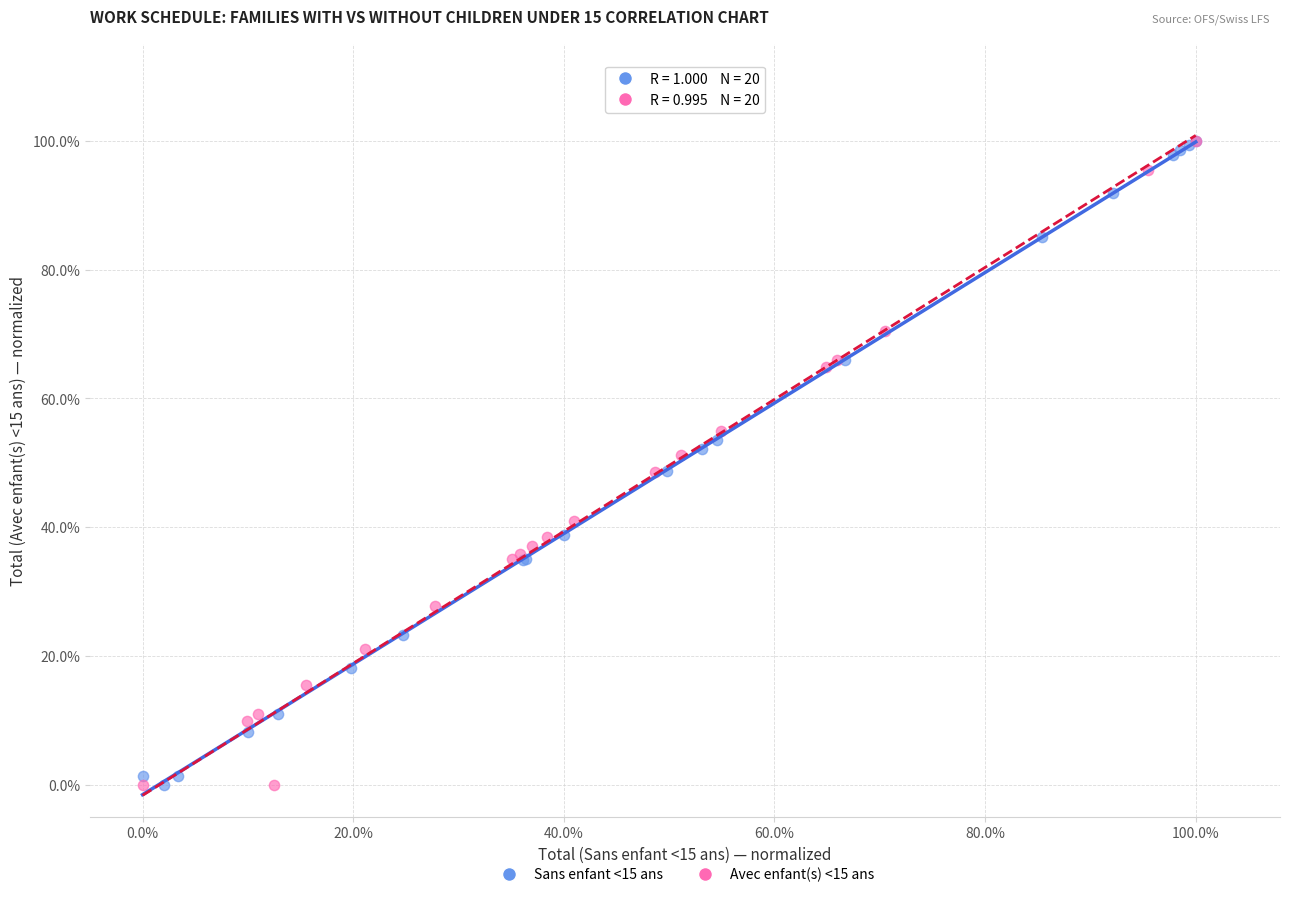

What are all the series names shown in the legend?

Sans enfant <15 ans, Avec enfant(s) <15 ans